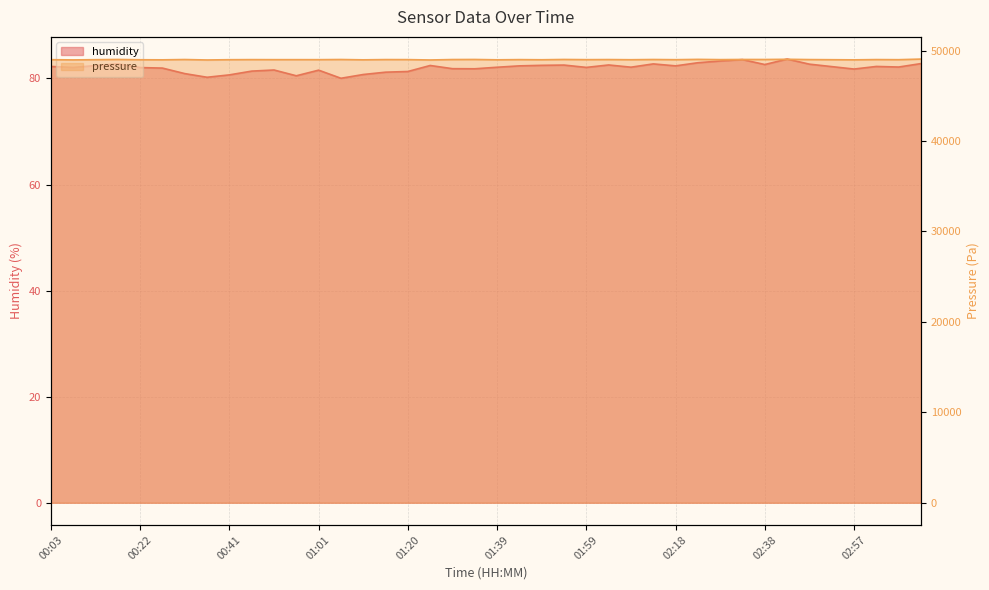

The pressure series shows 24158.3 at 02:42. True or false?

False